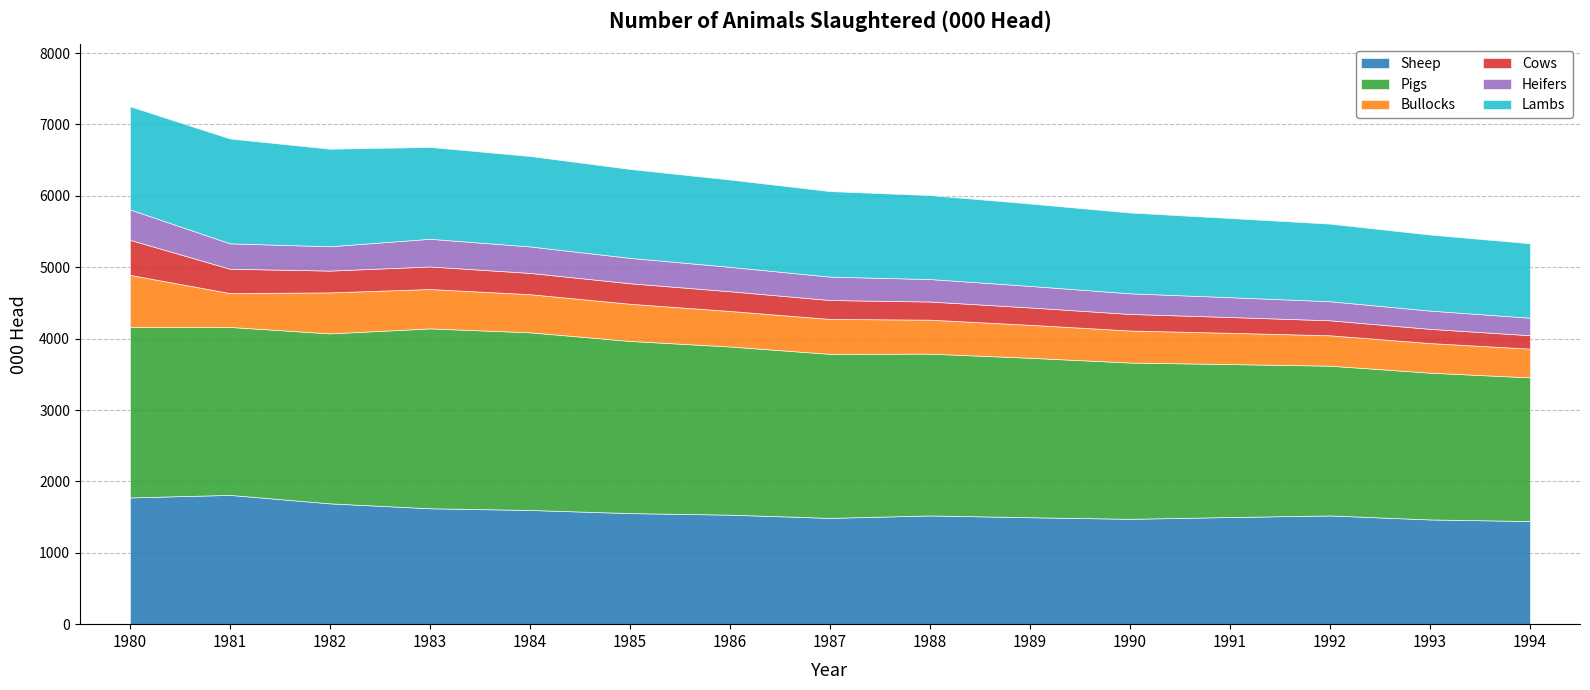

What is the average value of the Pigs series?

2279.5